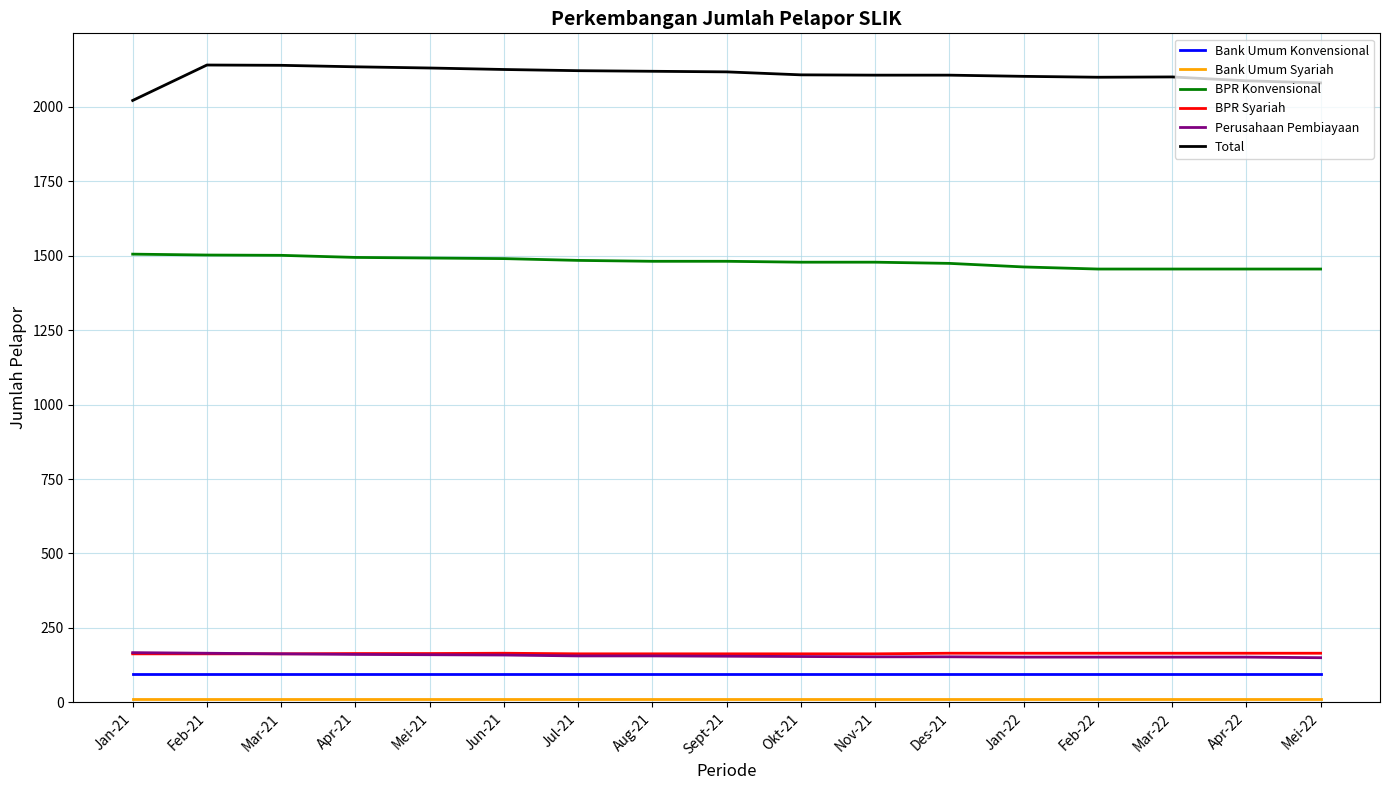

Is the value of BPR Konvensional at Mei-21 greater than the value of Bank Umum Konvensional at Mar-21?

Yes